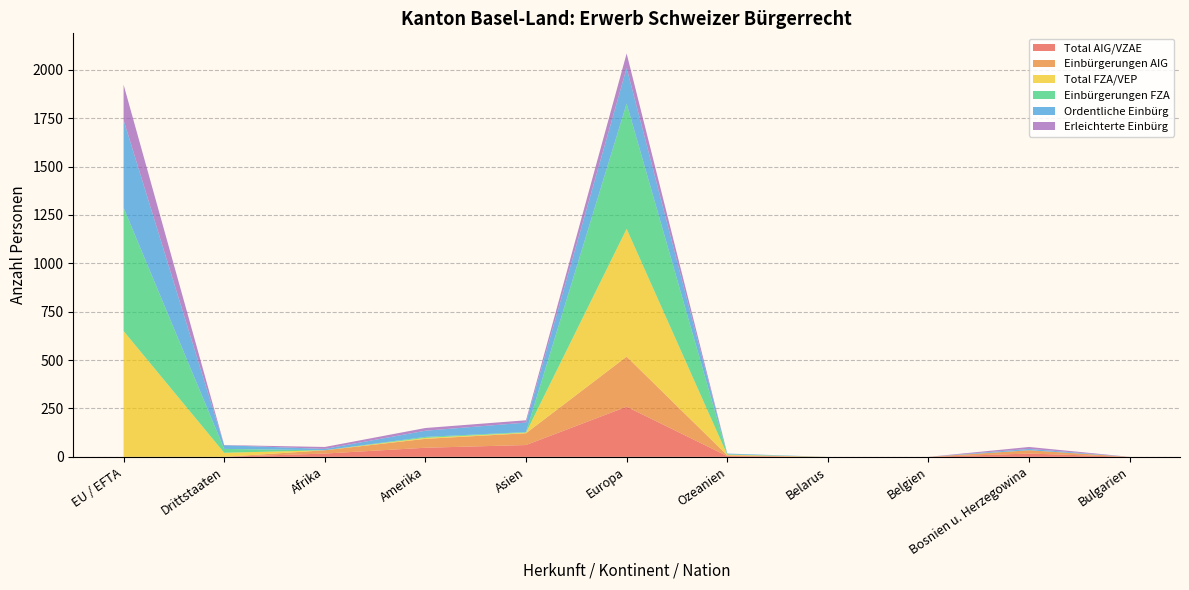

Reading left to right, list all the values displayed in this chart.

Total AIG/VZAE: EU / EFTA=0	Drittstaaten=0	Afrika=17	Amerika=47	Asien=61	Europa=259	Ozeanien=4	Belarus=0	Belgien=0	Bosnien u. Herzegowina=17	Bulgarien=0
Einbürgerungen AIG: EU / EFTA=0	Drittstaaten=0	Afrika=17	Amerika=46	Asien=61	Europa=259	Ozeanien=4	Belarus=0	Belgien=0	Bosnien u. Herzegowina=17	Bulgarien=0
Total FZA/VEP: EU / EFTA=650	Drittstaaten=21	Afrika=0	Amerika=5	Asien=3	Europa=660	Ozeanien=3	Belarus=0	Belgien=0	Bosnien u. Herzegowina=0	Bulgarien=0
Einbürgerungen FZA: EU / EFTA=637	Drittstaaten=20	Afrika=0	Amerika=5	Asien=3	Europa=647	Ozeanien=2	Belarus=0	Belgien=0	Bosnien u. Herzegowina=0	Bulgarien=0
Ordentliche Einbürg: EU / EFTA=453	Drittstaaten=19	Afrika=7	Amerika=32	Asien=49	Europa=184	Ozeanien=4	Belarus=0	Belgien=0	Bosnien u. Herzegowina=7	Bulgarien=0
Erleichterte Einbürg: EU / EFTA=183	Drittstaaten=1	Afrika=10	Amerika=14	Asien=12	Europa=75	Ozeanien=0	Belarus=0	Belgien=0	Bosnien u. Herzegowina=10	Bulgarien=0